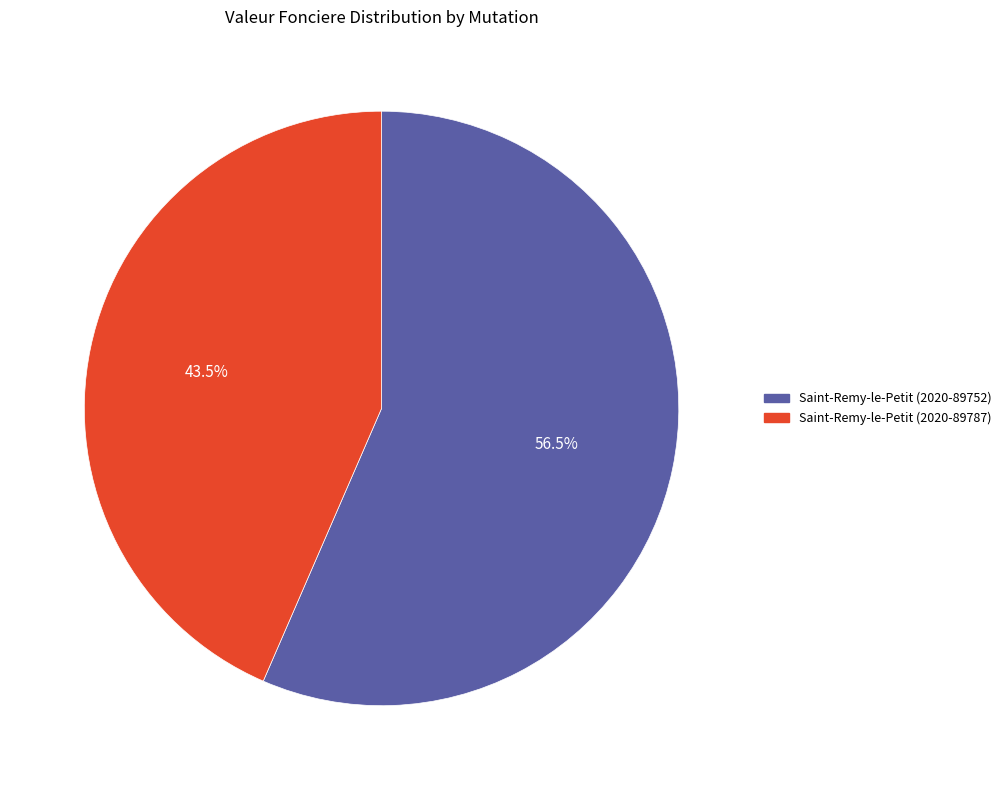

How many slices are in this pie chart?

2